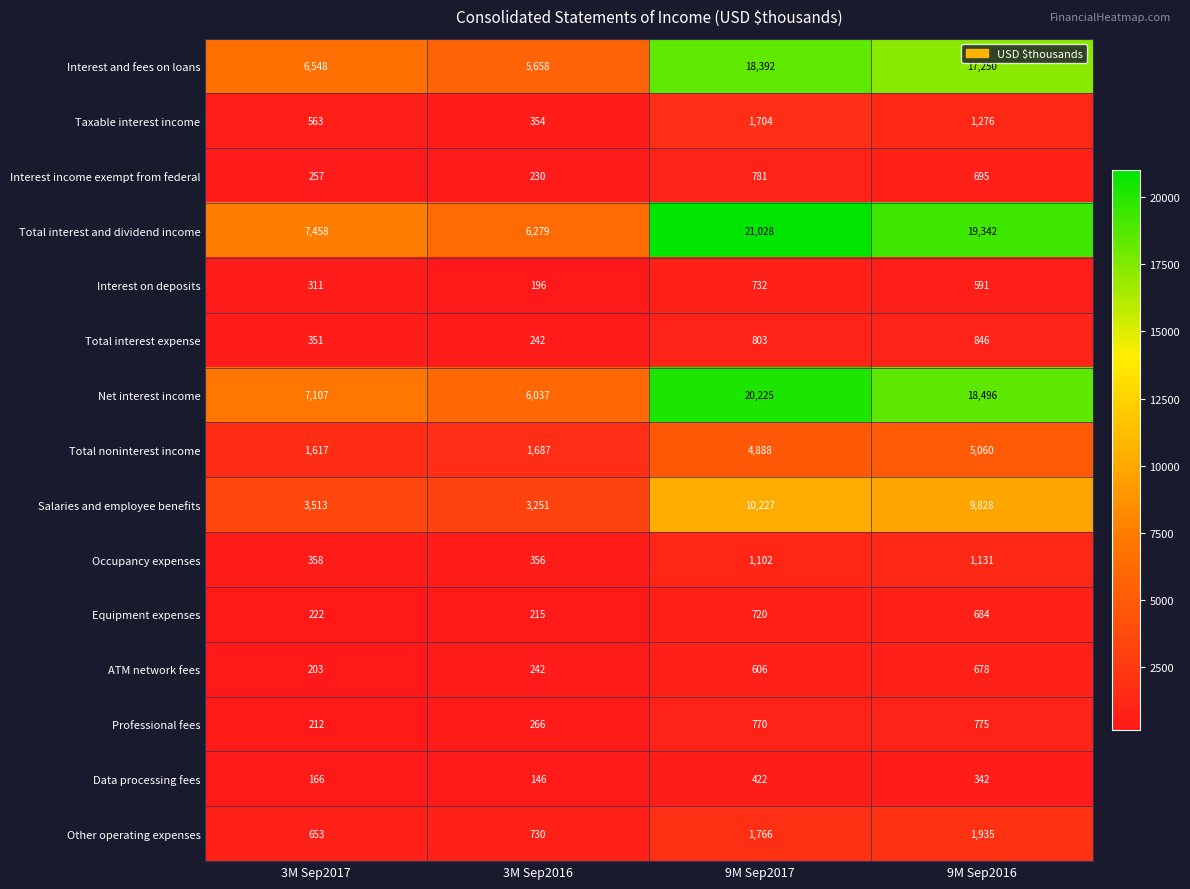

List the series in order of their peak value, highest first.

Total interest and dividend income, Net interest income, Interest and fees on loans, Salaries and employee benefits, Total noninterest income, Other operating expenses, Taxable interest income, Occupancy expenses, Total interest expense, Interest income exempt from federal, Professional fees, Interest on deposits, Equipment expenses, ATM network fees, Data processing fees